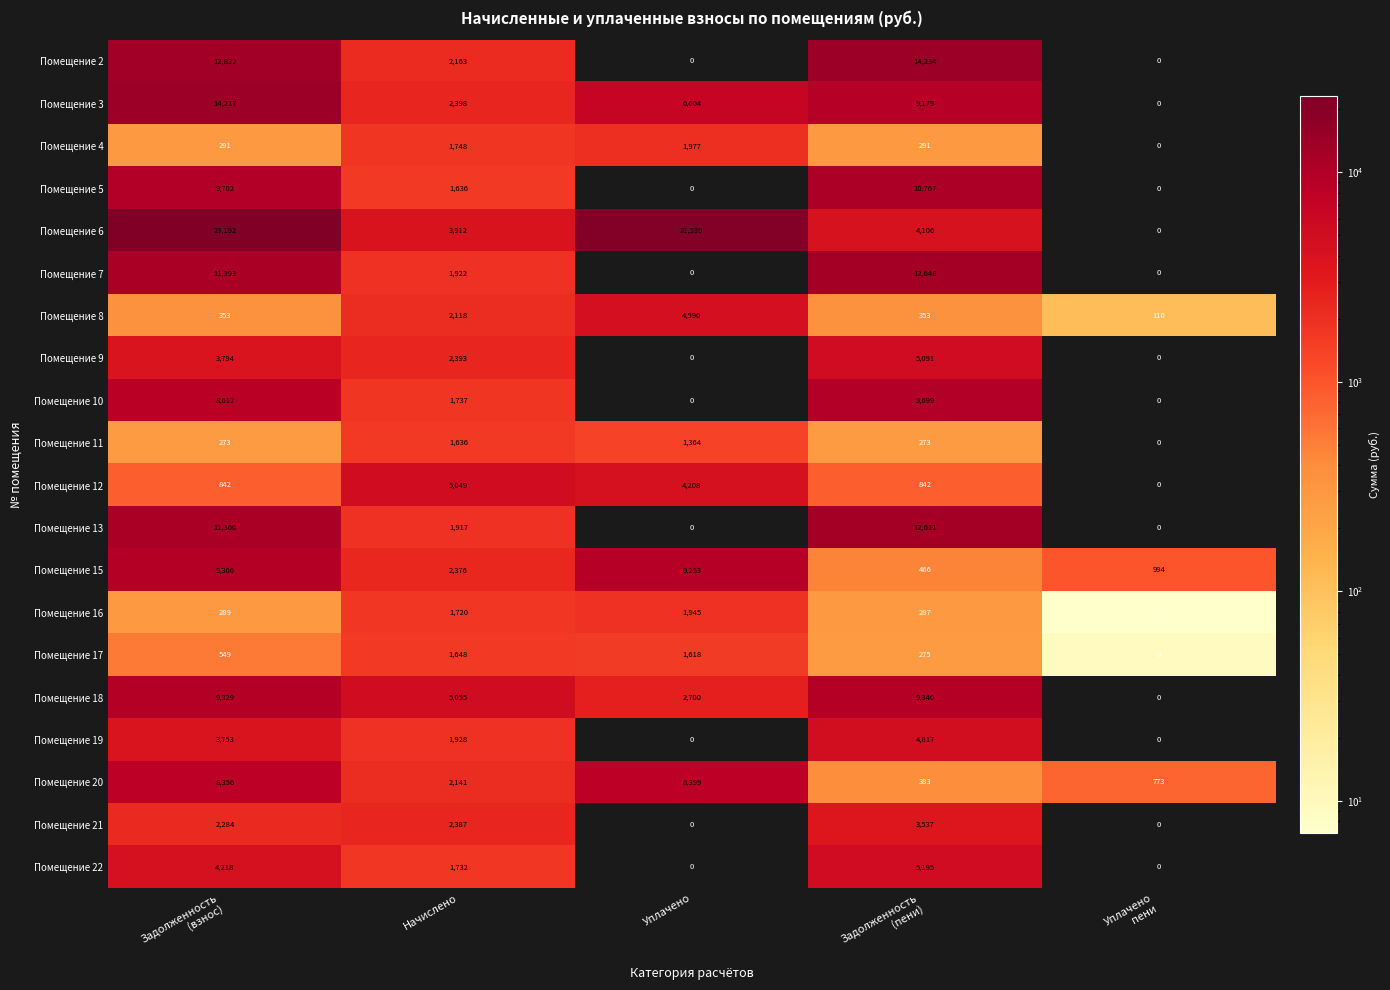

List the series in order of their peak value, lowest first.

Помещение 11, Помещение 17, Помещение 16, Помещение 4, Помещение 21, Помещение 8, Помещение 19, Помещение 12, Помещение 9, Помещение 22, Помещение 20, Помещение 15, Помещение 18, Помещение 10, Помещение 5, Помещение 13, Помещение 7, Помещение 3, Помещение 2, Помещение 6